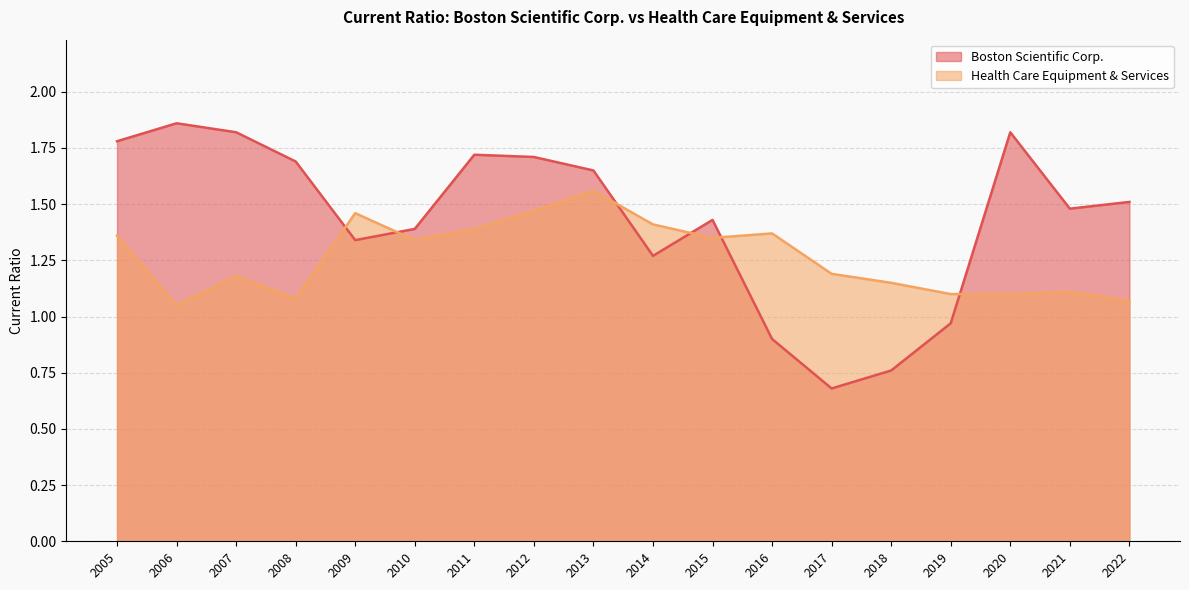

Between 2015 and 2006, which series saw the biggest shift?

Boston Scientific Corp.